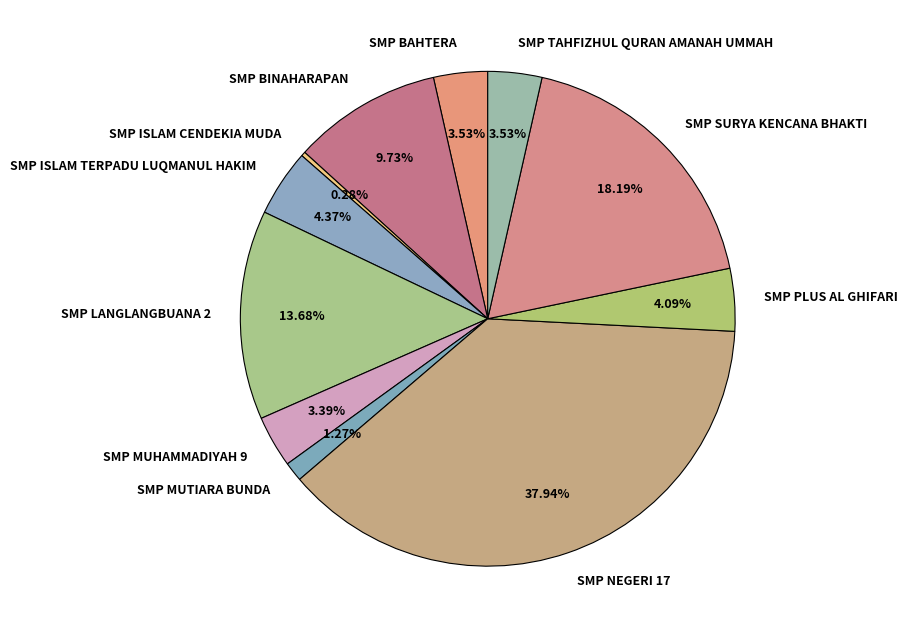

To the nearest percent, what portion does SMP MUTIARA BUNDA represent?

1%